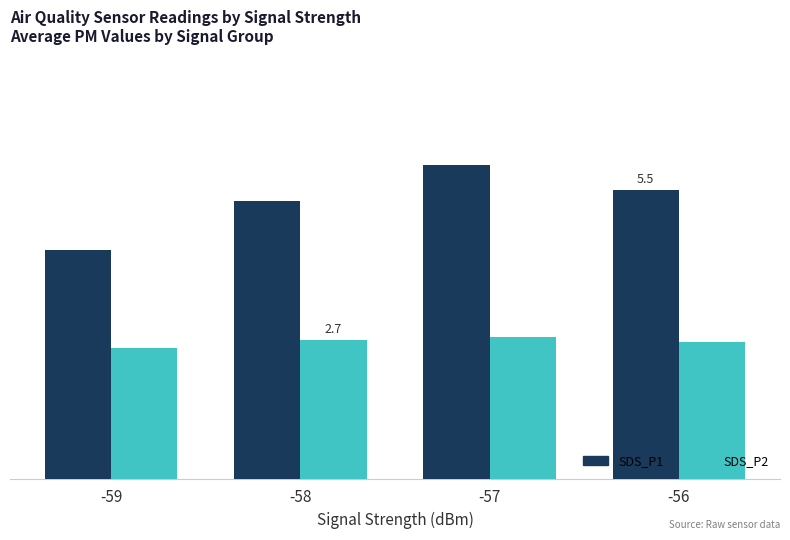

What is the approximate value of SDS_P2 at -59?

2.5